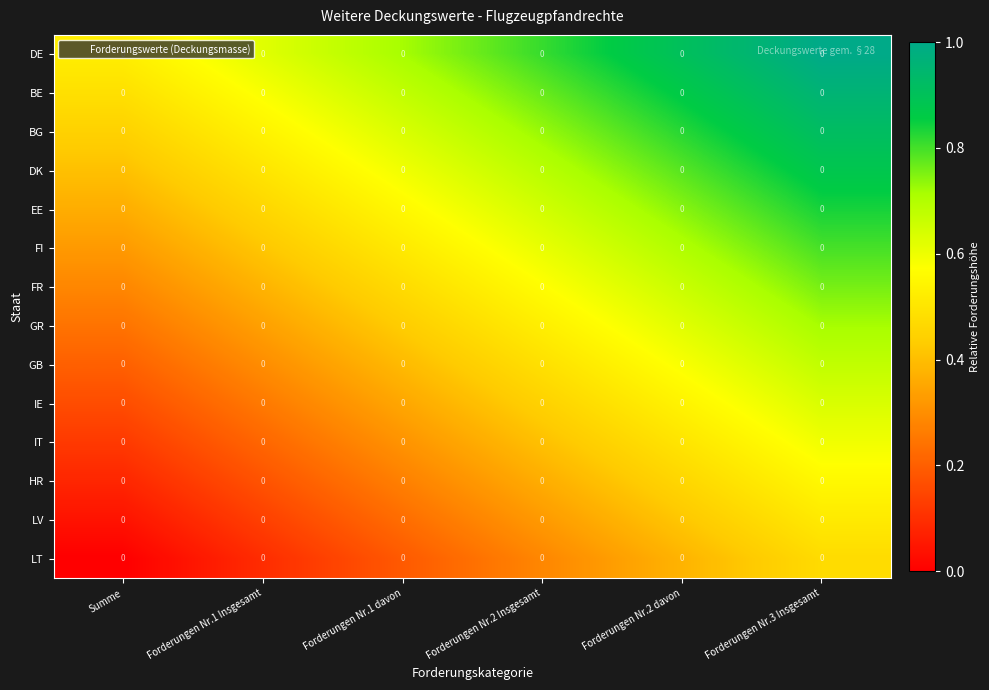

Read the FI value at Forderungen Nr.1 davon.

0.5